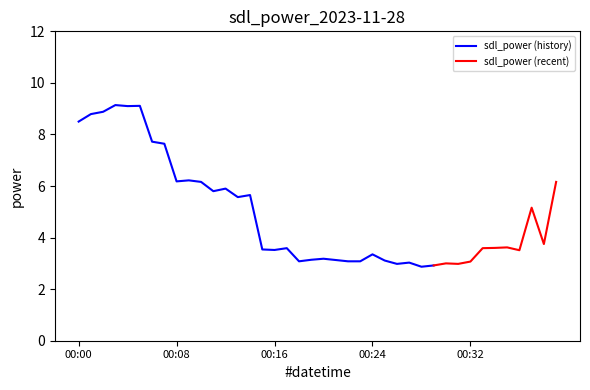

Reading left to right, list all the values displayed in this chart.

00:00=8.5	00:01=8.8	00:02=8.9	00:03=9.1	00:04=9.1	00:05=9.1	00:06=7.7	00:07=7.6	00:08=6.2	00:09=6.2	00:10=6.2	00:11=5.8	00:12=5.9	00:13=5.6	00:14=5.7	00:15=3.5	00:16=3.5	00:17=3.6	00:18=3.1	00:19=3.1	00:20=3.2	00:21=3.1	00:22=3.1	00:23=3.1	00:24=3.4	00:25=3.1	00:26=3.0	00:27=3.0	00:28=2.9	00:29=2.9	00:30=3.0	00:31=3.0	00:32=3.1	00:33=3.6	00:34=3.6	00:35=3.6	00:36=3.5	00:37=5.2	00:38=3.8	00:39=6.2